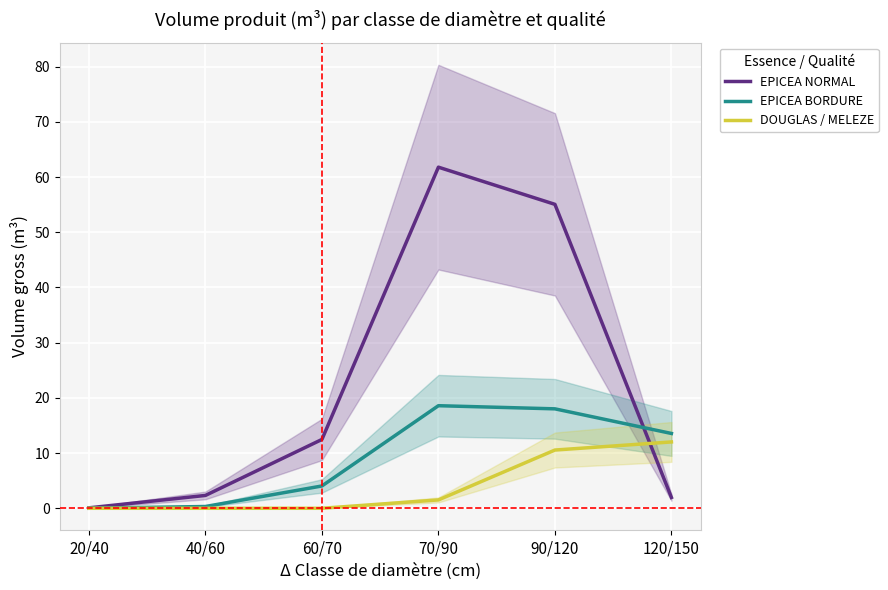

At which category is the sum across all series the highest?

90/120